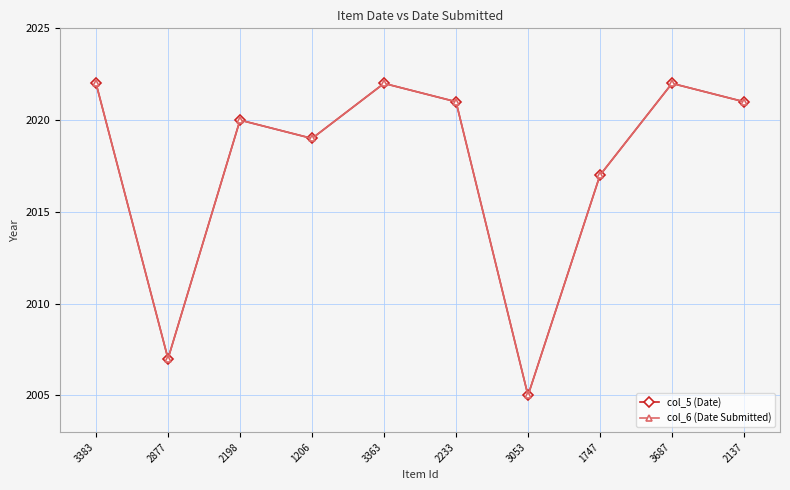

What is the label of the 7th point from the right?

1206